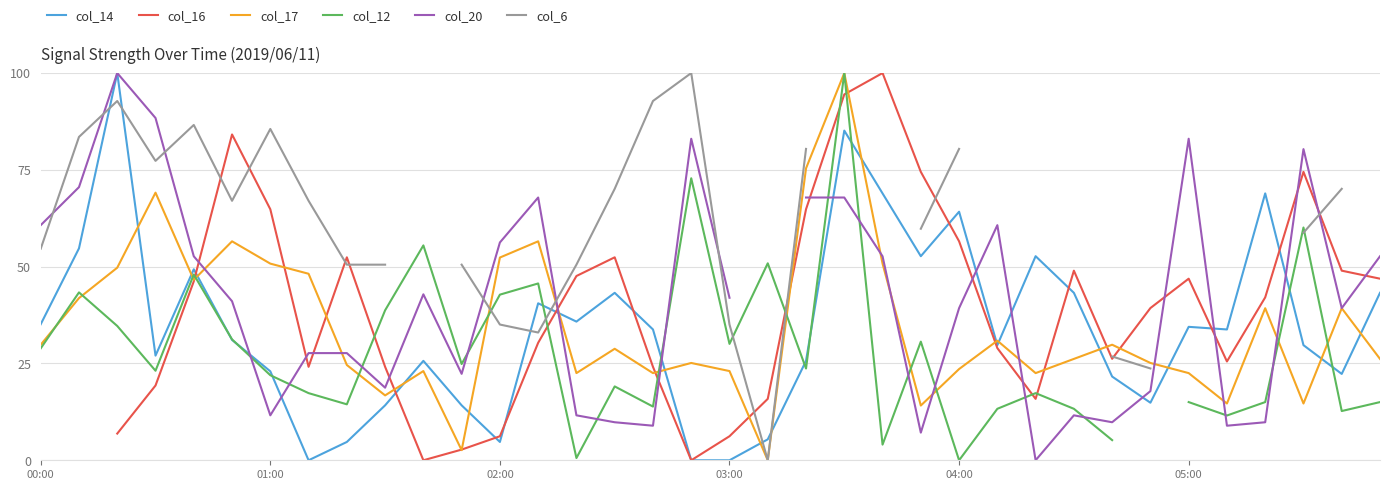

What are all the series names shown in the legend?

col_14, col_16, col_17, col_12, col_20, col_6